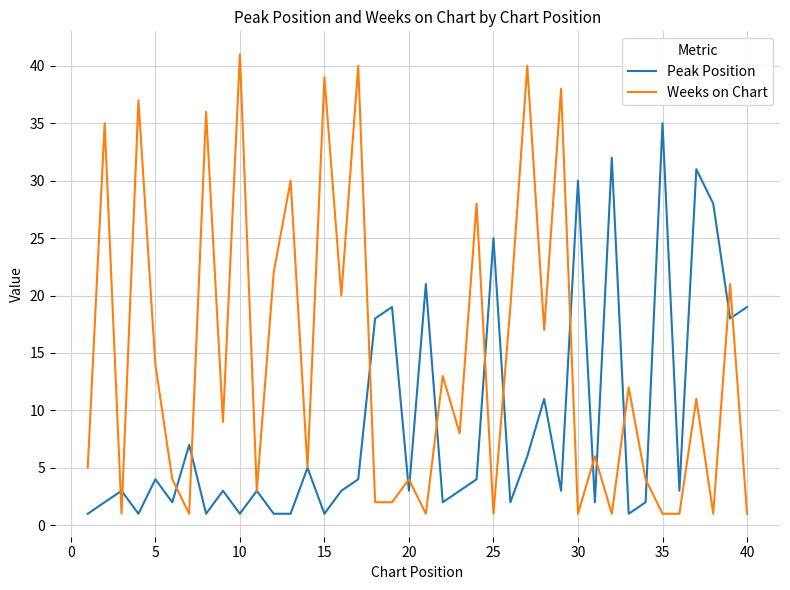

List the series in order of their overall mean, highest first.

Weeks on Chart, Peak Position